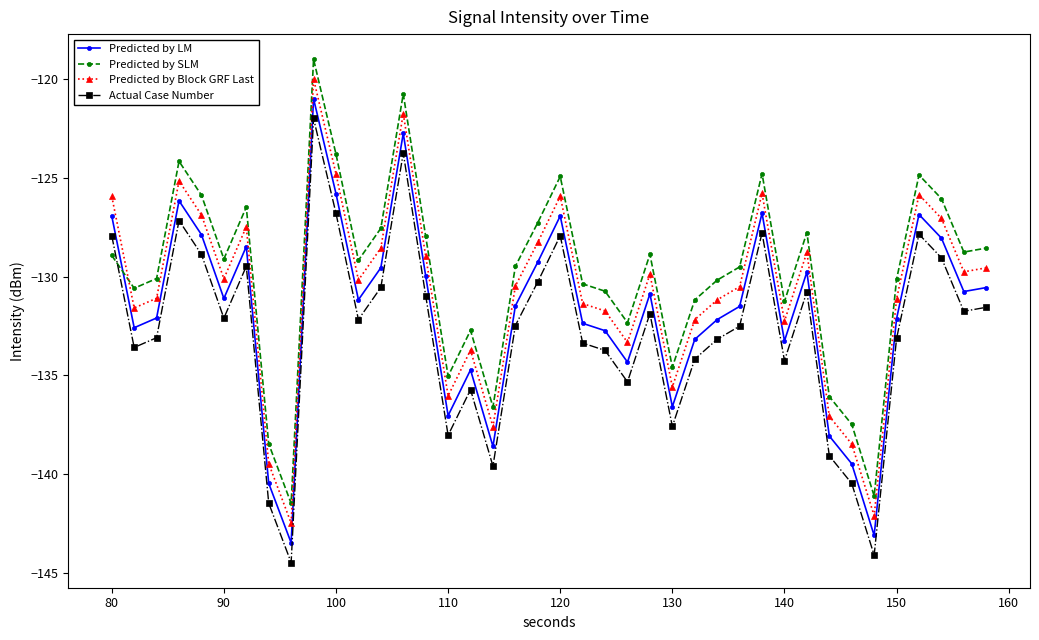

True or false: Predicted by Block GRF Last and Predicted by LM intersect in this chart.

False